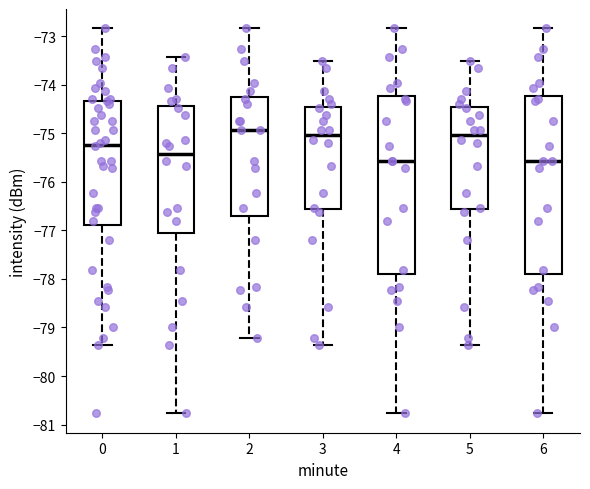

Reading left to right, read every box against the y-axis: the position of its median line, the range the box covers, and the ends of its whiskers. The values are not printed on the chart, so give them approximately, as read against the axis.

0: median -75.2, box -76.9 to -74.3, whiskers -79.4 to -72.8
1: median -75.4, box -77.1 to -74.4, whiskers -80.8 to -73.4
2: median -74.9, box -76.7 to -74.3, whiskers -79.2 to -72.8
3: median -75.0, box -76.6 to -74.5, whiskers -79.4 to -73.5
4: median -75.6, box -77.9 to -74.2, whiskers -80.8 to -72.8
5: median -75.0, box -76.6 to -74.5, whiskers -79.4 to -73.5
6: median -75.6, box -77.9 to -74.2, whiskers -80.8 to -72.8